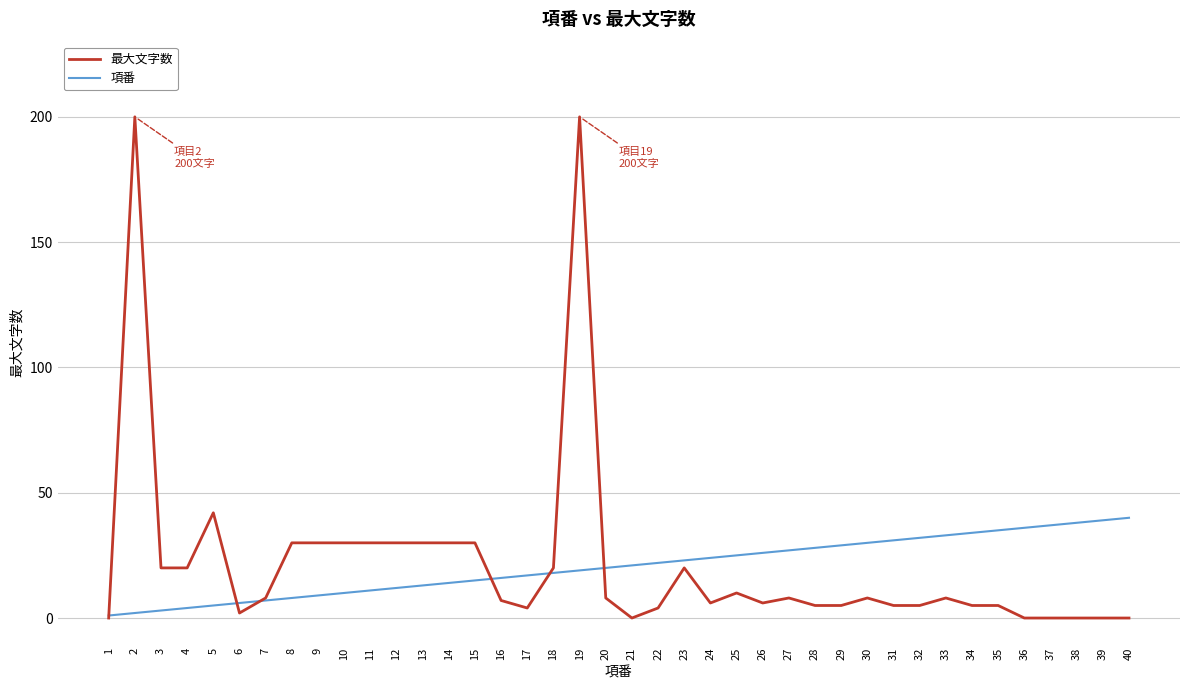

Rank the series by their maximum value, from lowest to highest.

項番, 最大文字数